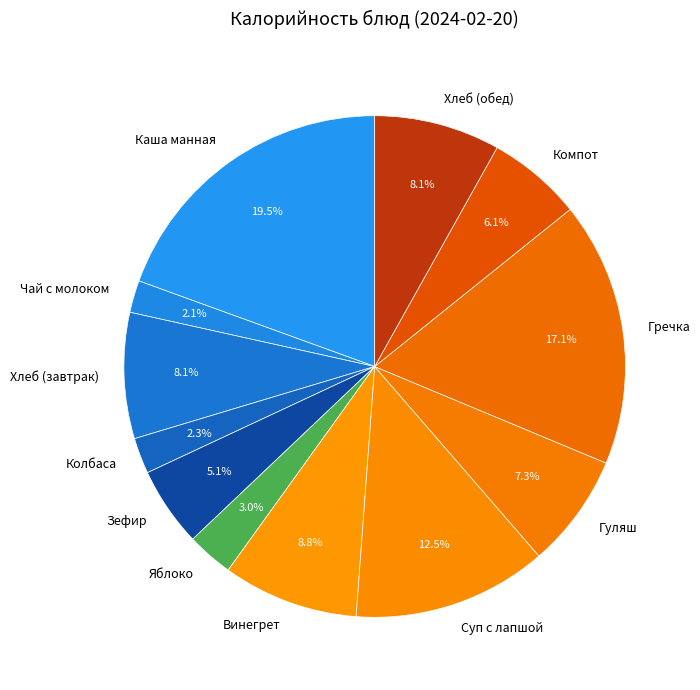

Which slice is the largest?

Каша манная